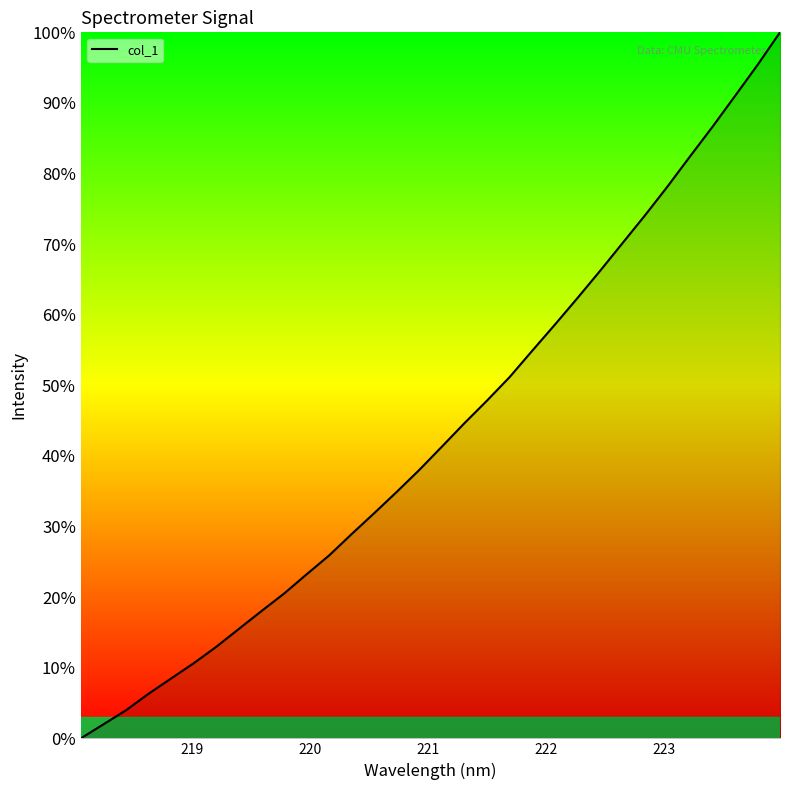

What is the sum of all values?

1385.9